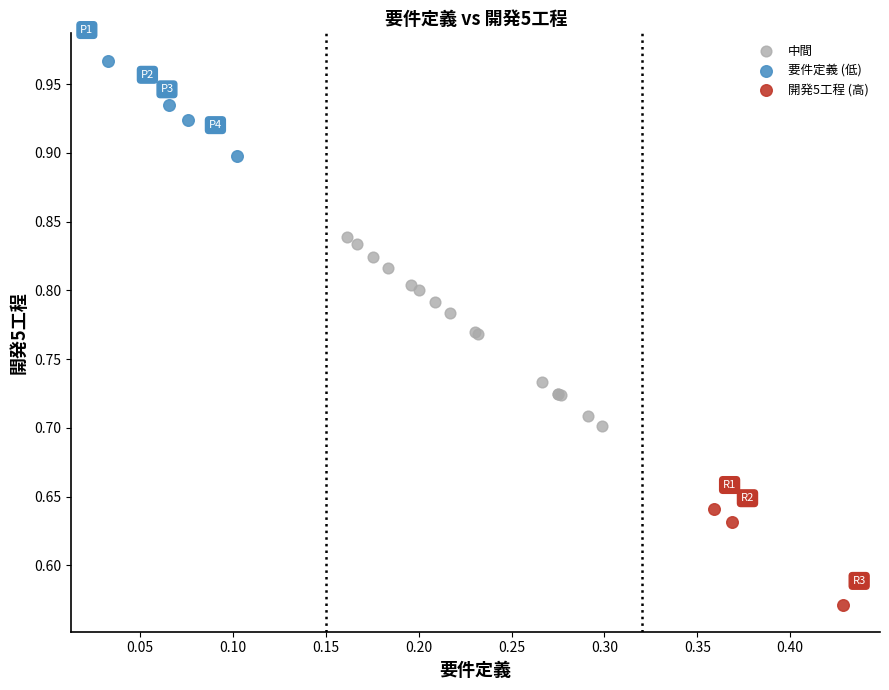

Which series contains the highest Y value?

要件定義 (低)